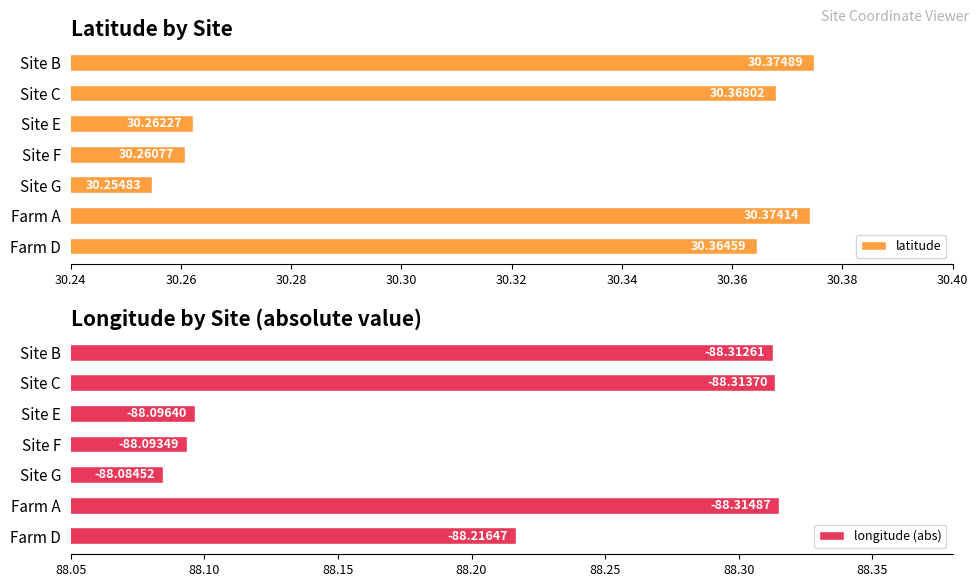

What is the value of the latitude bar at the 7th from the left?

30.4